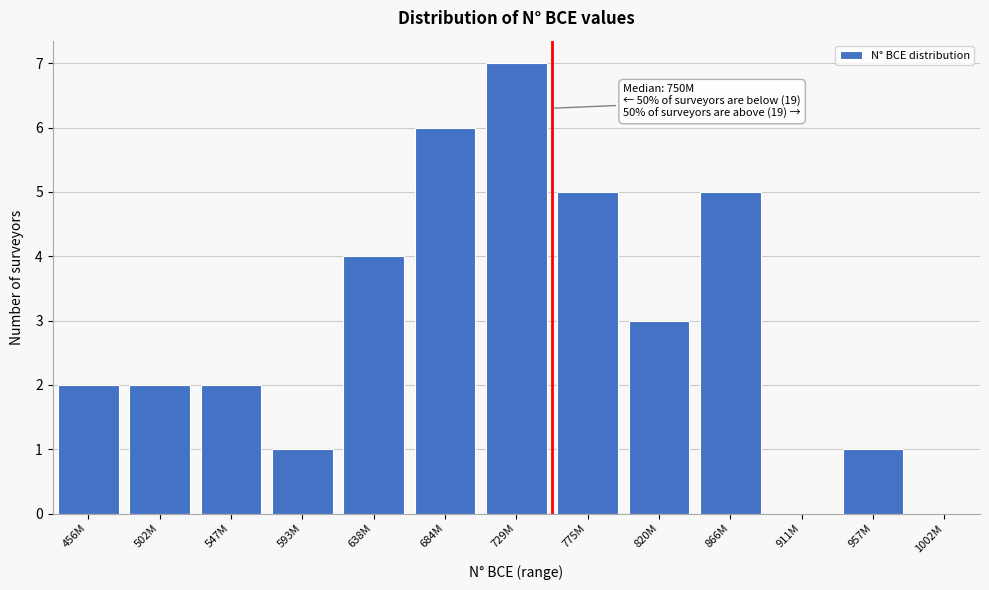

Reading right to left, what are all the values shown in this chart?

957M=1	911M=0	866M=5	820M=3	775M=5	729M=7	684M=6	638M=4	593M=1	547M=2	502M=2	456M=2